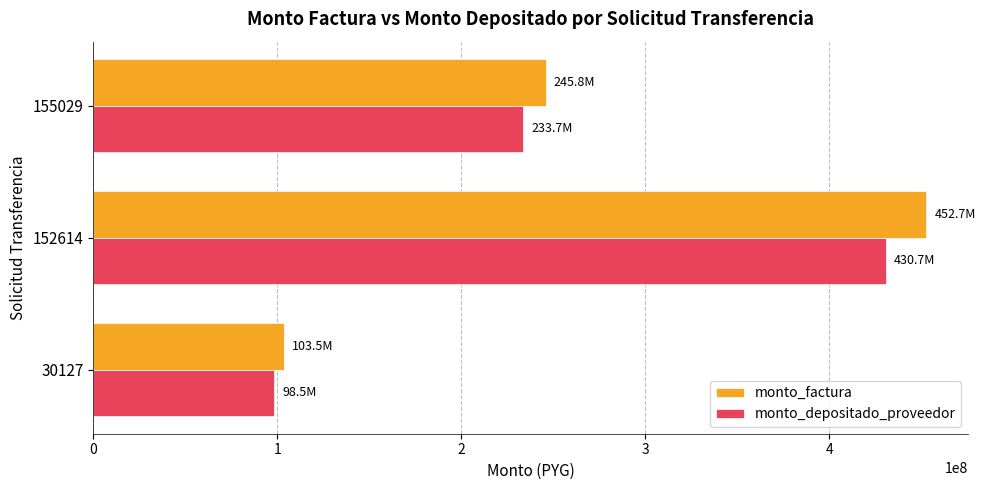

What is the difference between the maximum and minimum values in the monto_depositado_proveedor series?

332228651